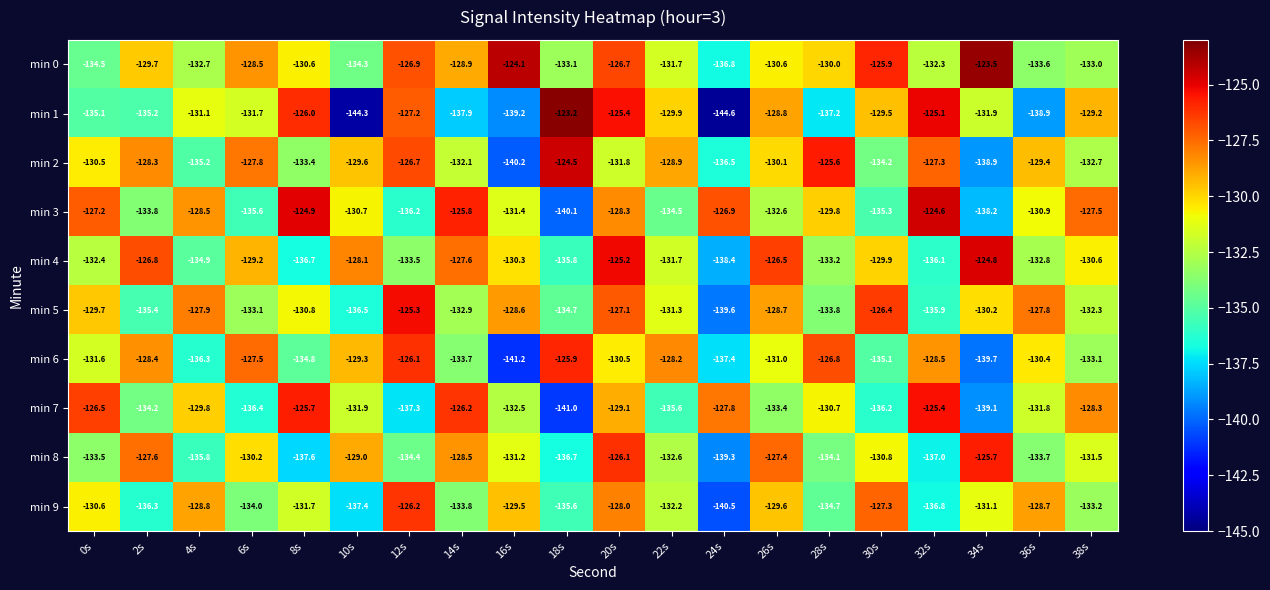

Where is min 0 nearest to the value -130?

28s